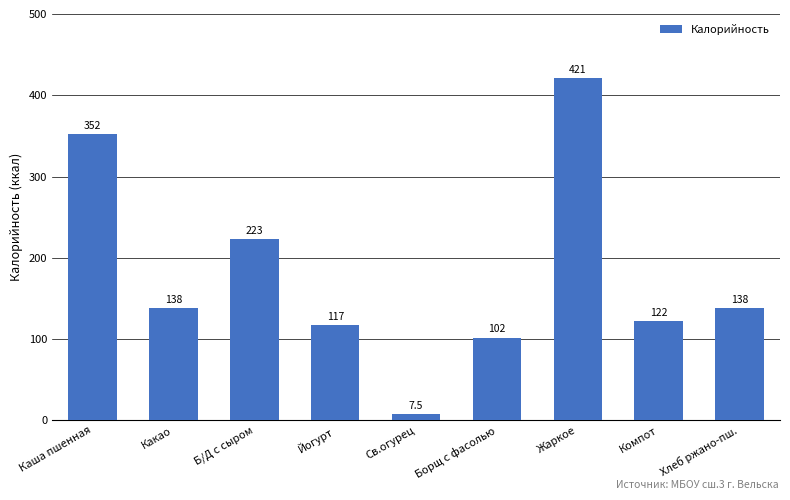

How many bars are there in total?

9